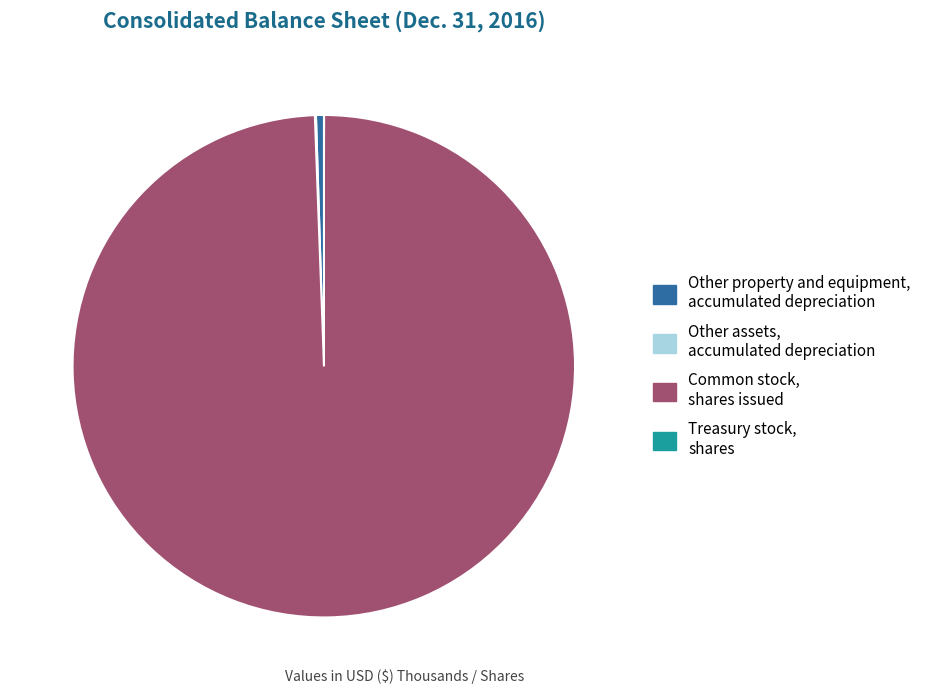

True or false: Other property and equipment, accumulated depreciation accounts for 7% of the total.

False